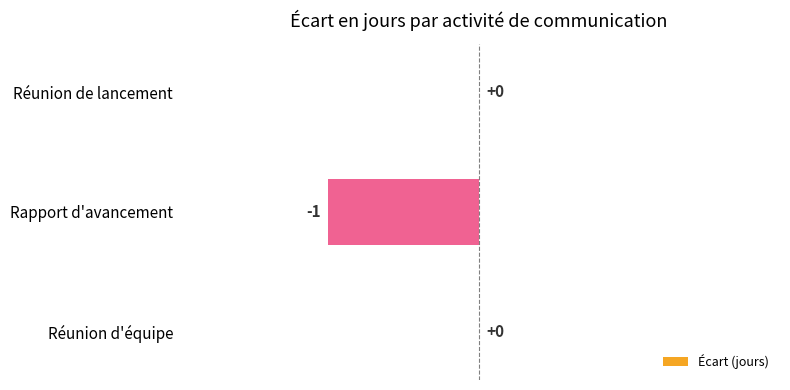

Which has a higher value, Réunion d'équipe or Rapport d'avancement?

Réunion d'équipe